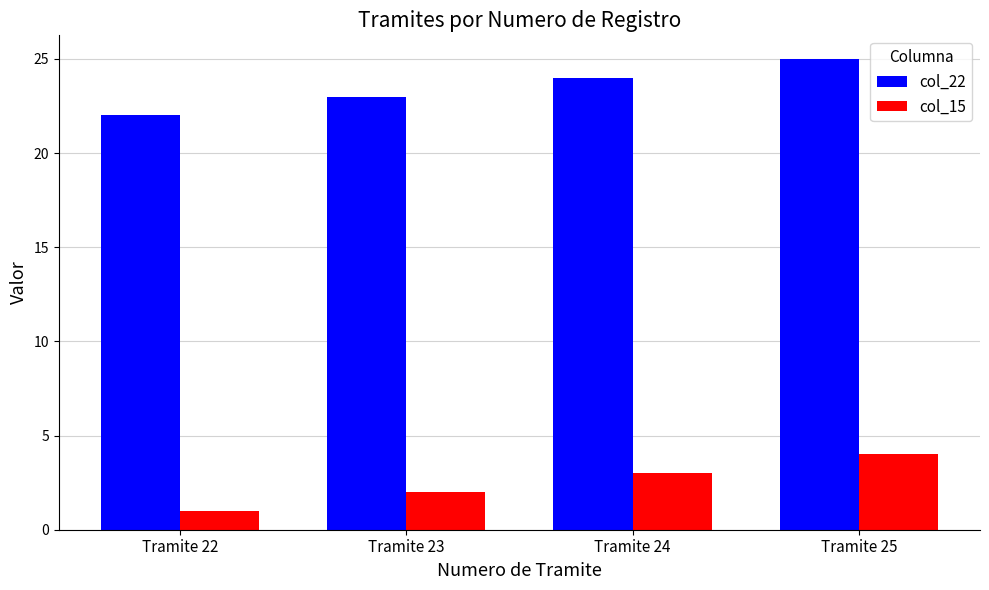

How many categories are shown in the chart?

4